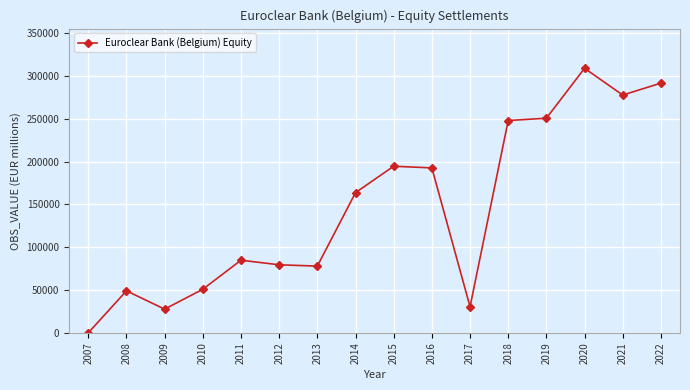

Does the chart display data point markers on the line(s)?

Yes